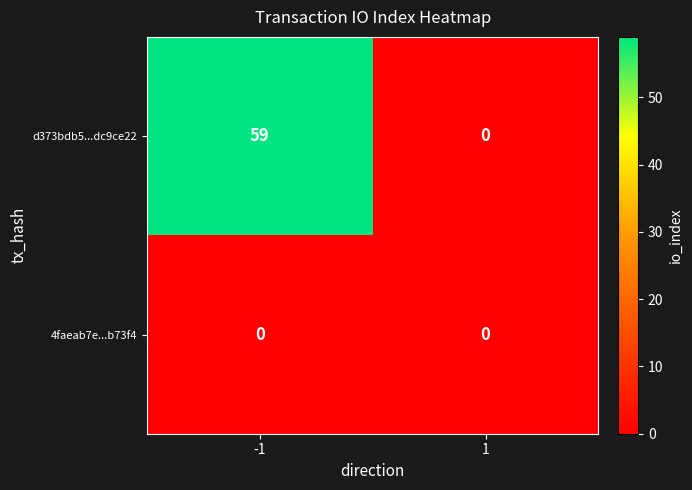

Reading left to right, list all the values displayed in this chart.

d373bdb5...dc9ce22: -1=59	1=0
4faeab7e...b73f4: -1=0	1=0